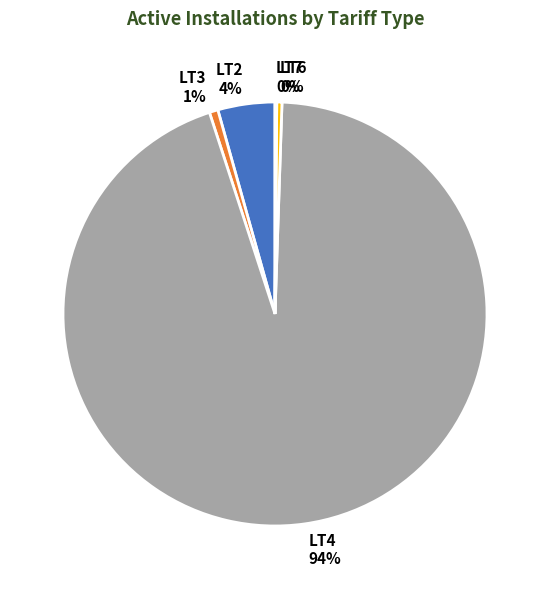

Do LT3 and LT4 together represent more than half of the pie?

Yes